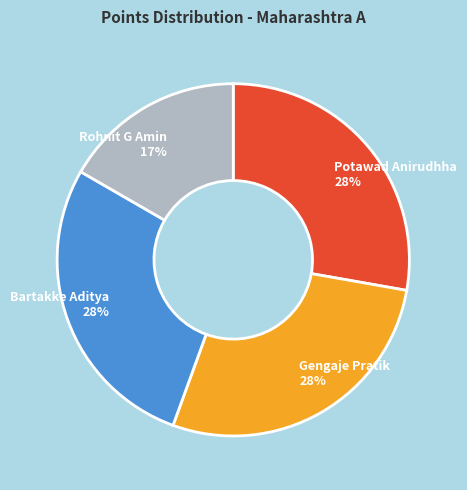

Is the sum of Potawad Anirudhha and Rohnit G Amin greater than half?

No